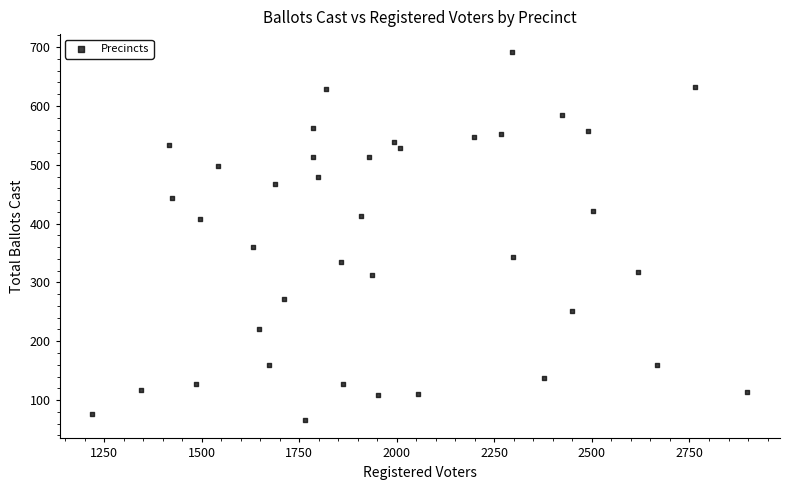

What Y value in the scatter plot is closest to 378?

361